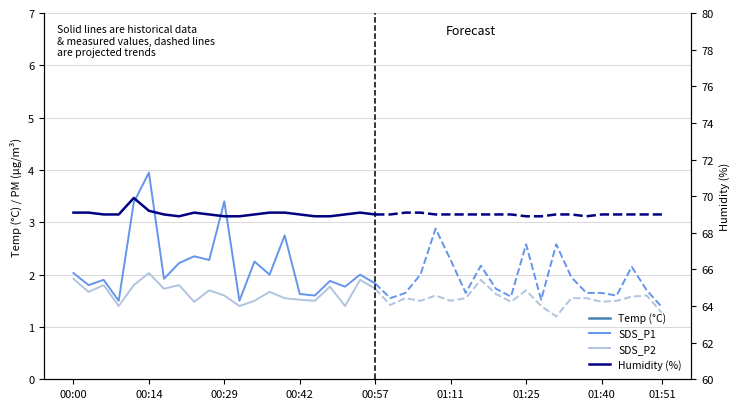

How many data points in Humidity (%) are above 69?

8